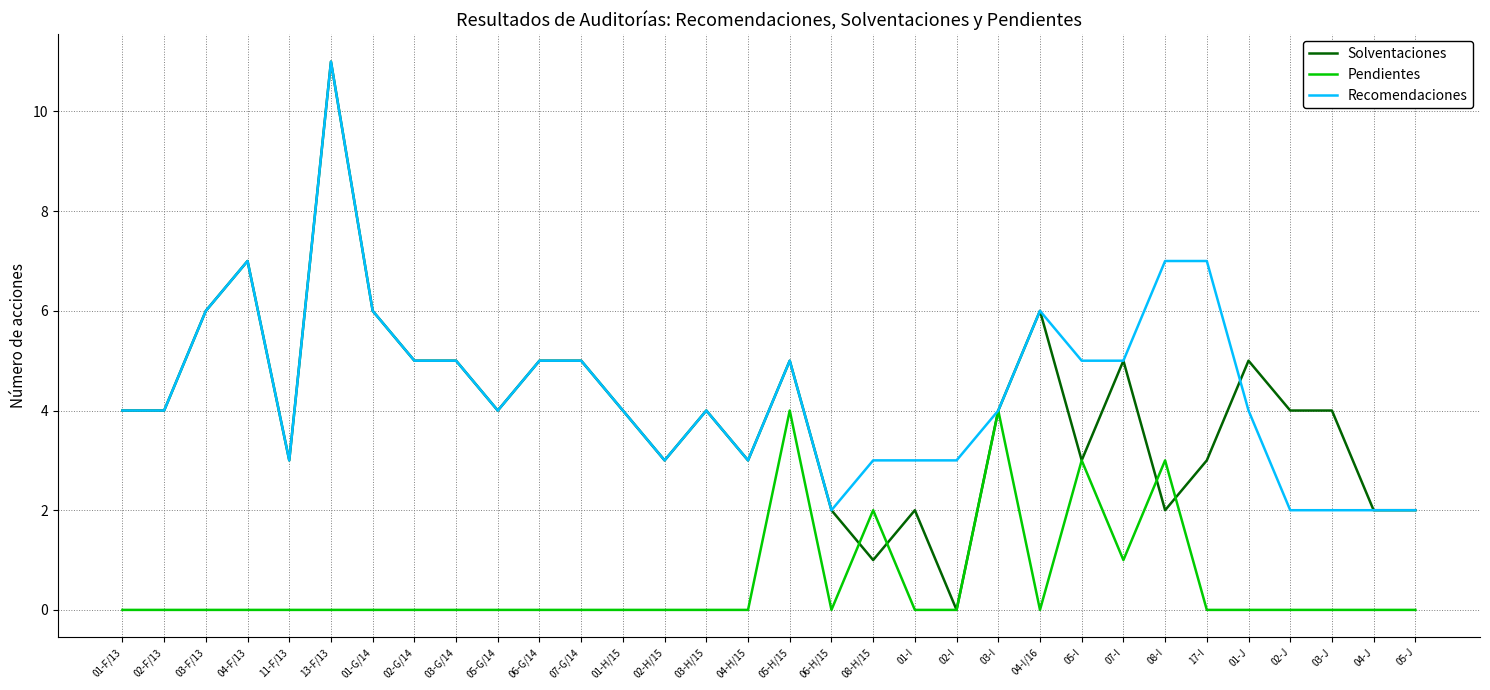

Is the value of Solventaciones at 02-H/15 greater than the value of Recomendaciones at 03-J?

Yes